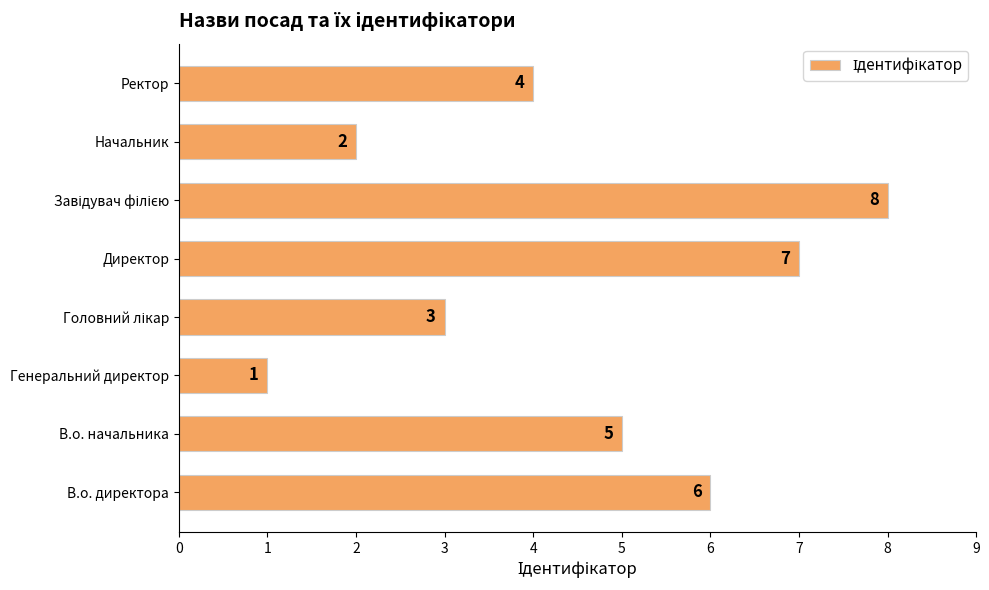

Reading bottom to top, extract all data points from this chart.

6	5	1	3	7	8	2	4